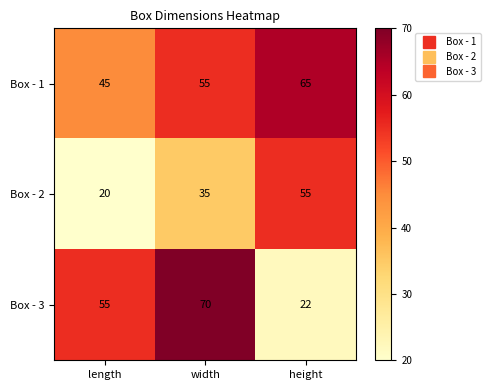

Read the Box - 3 value at height, to the nearest 10.

20